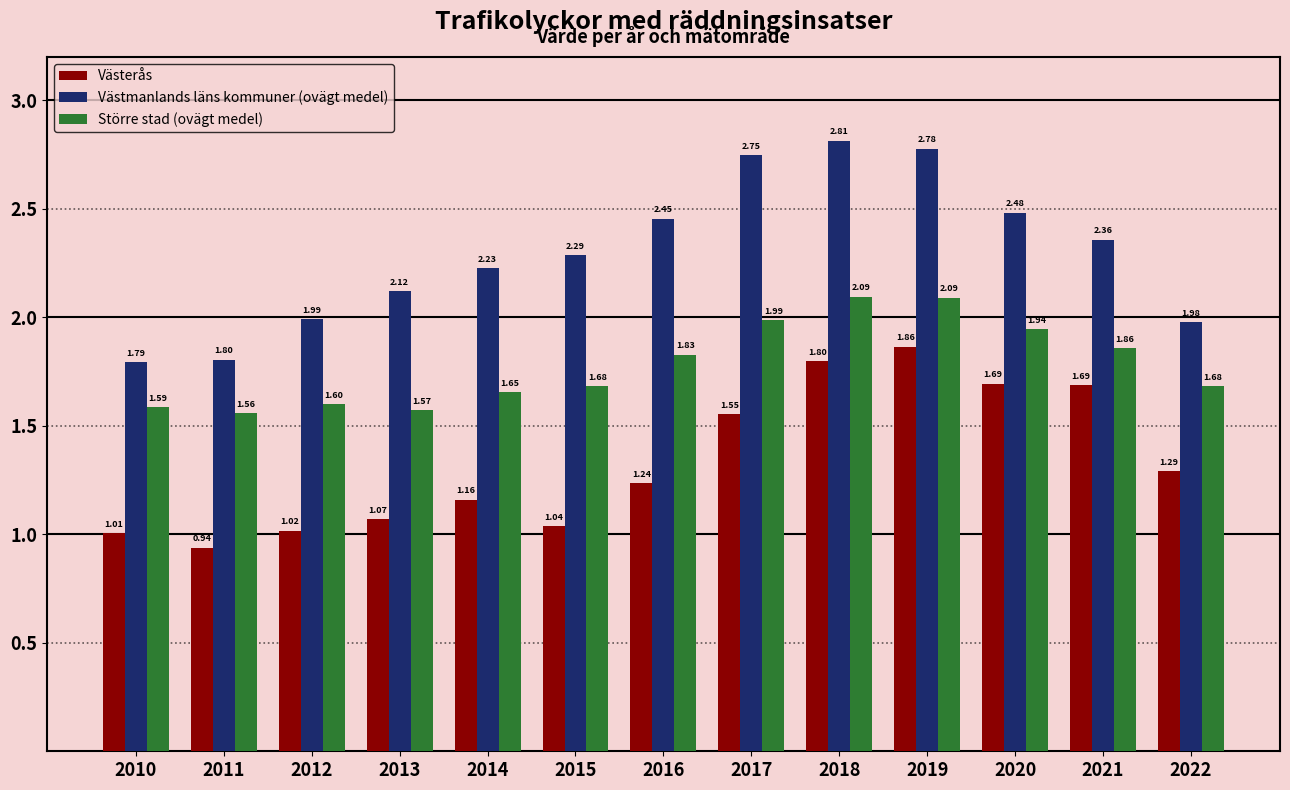

Between 2012 and 2018, which series saw the biggest shift?

Västmanlands läns kommuner (ovägt medel)